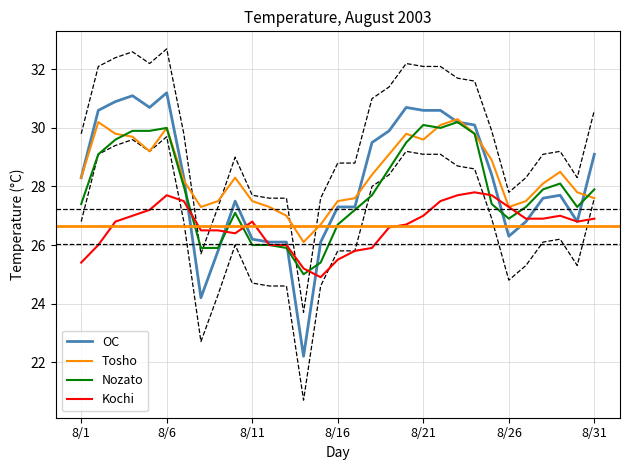

What is the highest value of the Nozato series?

30.2